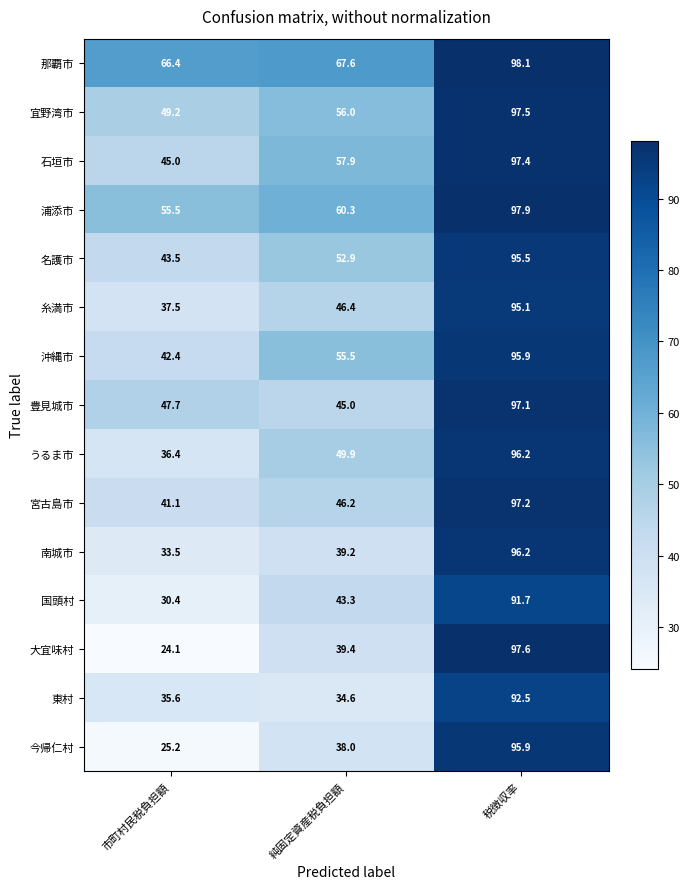

At 純固定資産税負担額, list the series in order from smallest to largest.

東村, 今帰仁村, 南城市, 大宜味村, 国頭村, 豊見城市, 宮古島市, 糸満市, うるま市, 名護市, 沖縄市, 宜野湾市, 石垣市, 浦添市, 那覇市